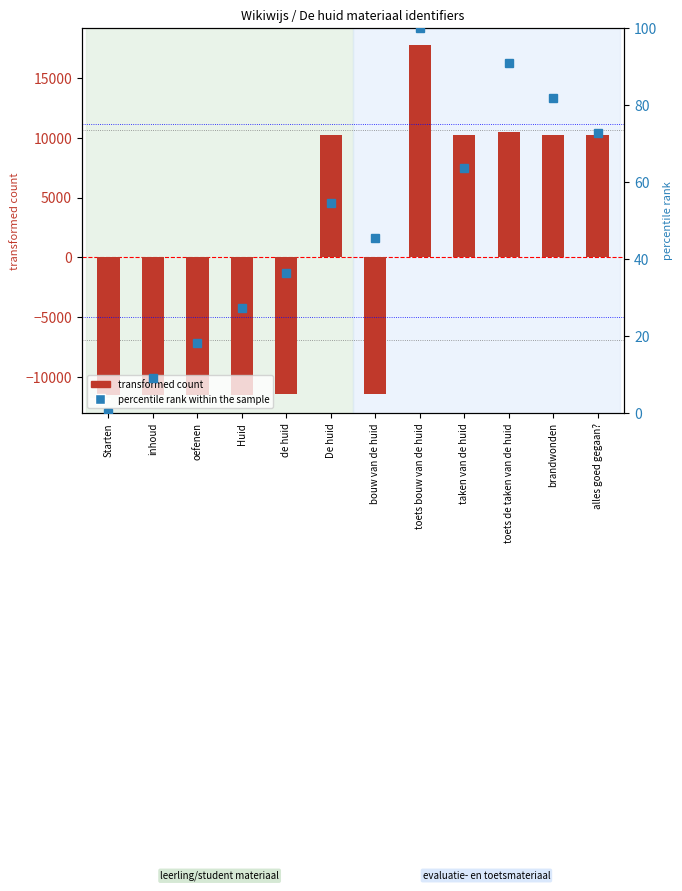

Which category has the highest value across all series?

toets bouw van de huid